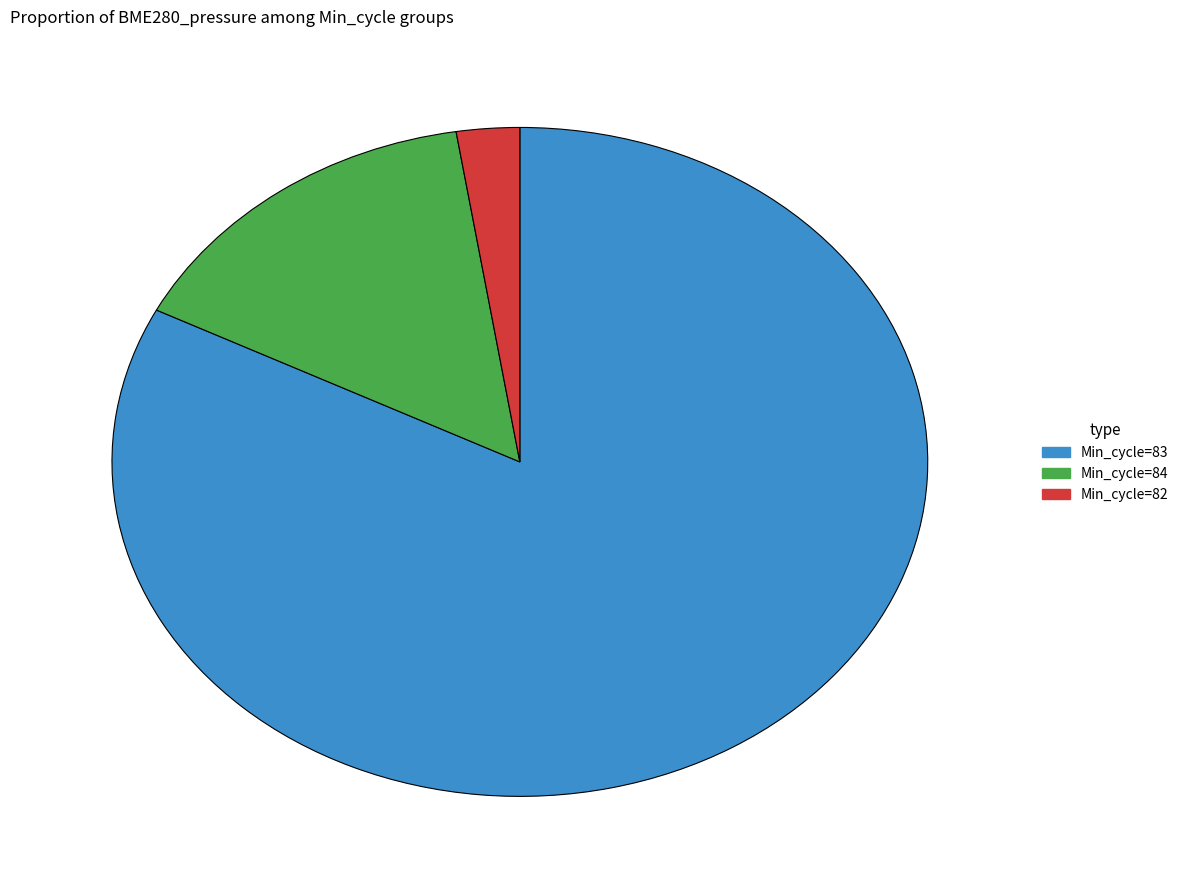

The Min_cycle=84 slice represents 10% of the pie. True or false?

False